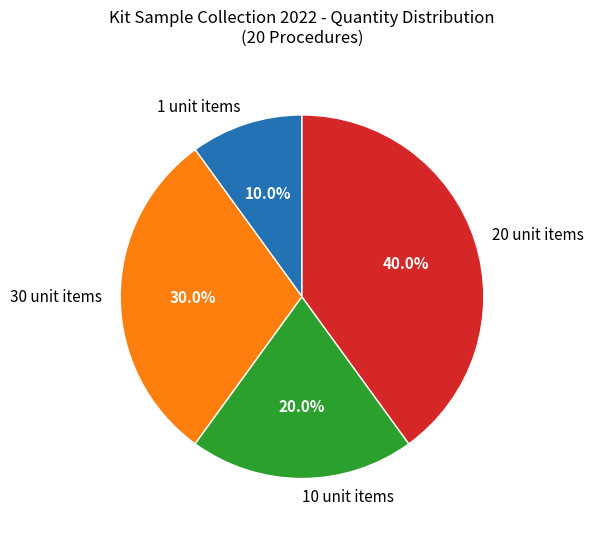

To the nearest percent, what is the average slice percentage?

25%